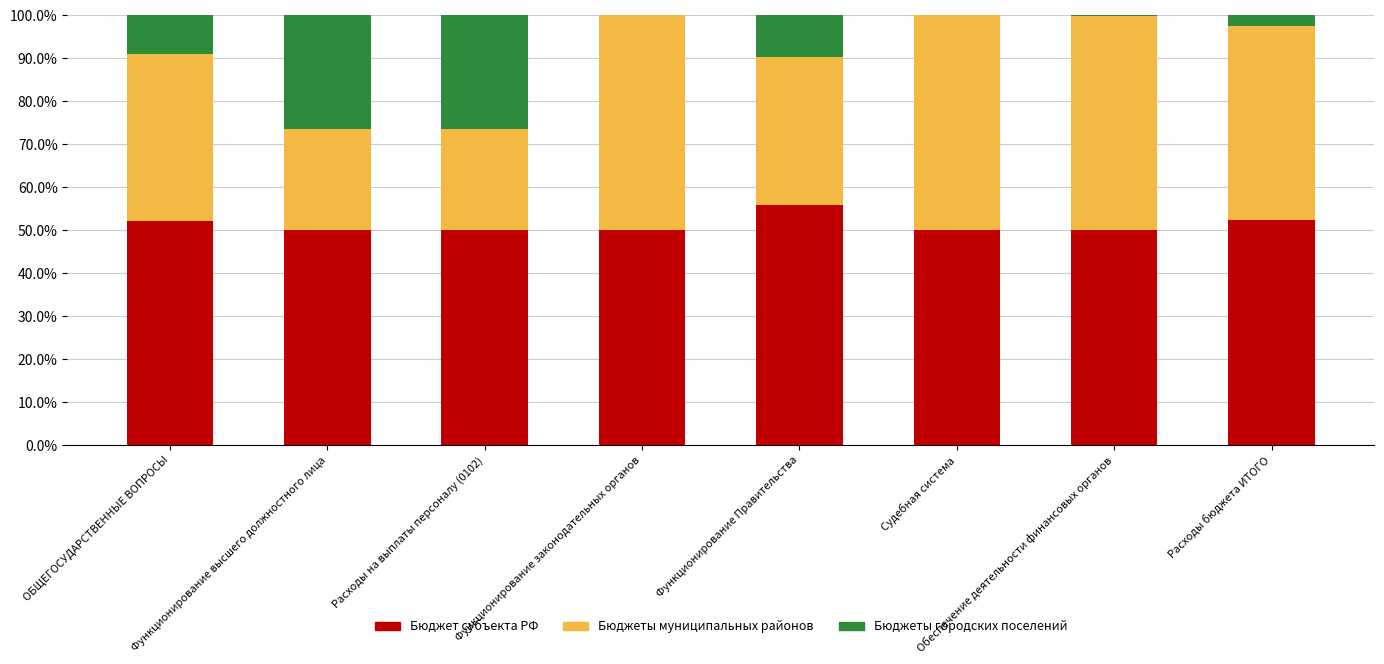

What is the total value across all series at Судебная система?

100.0